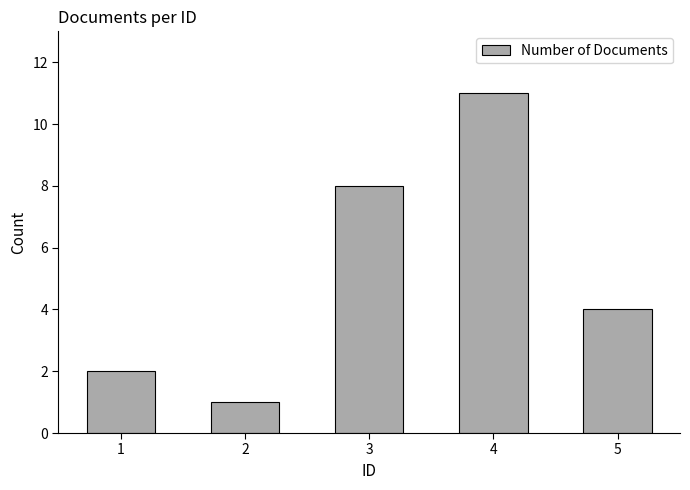

Which has a higher value, 5 or 1?

5